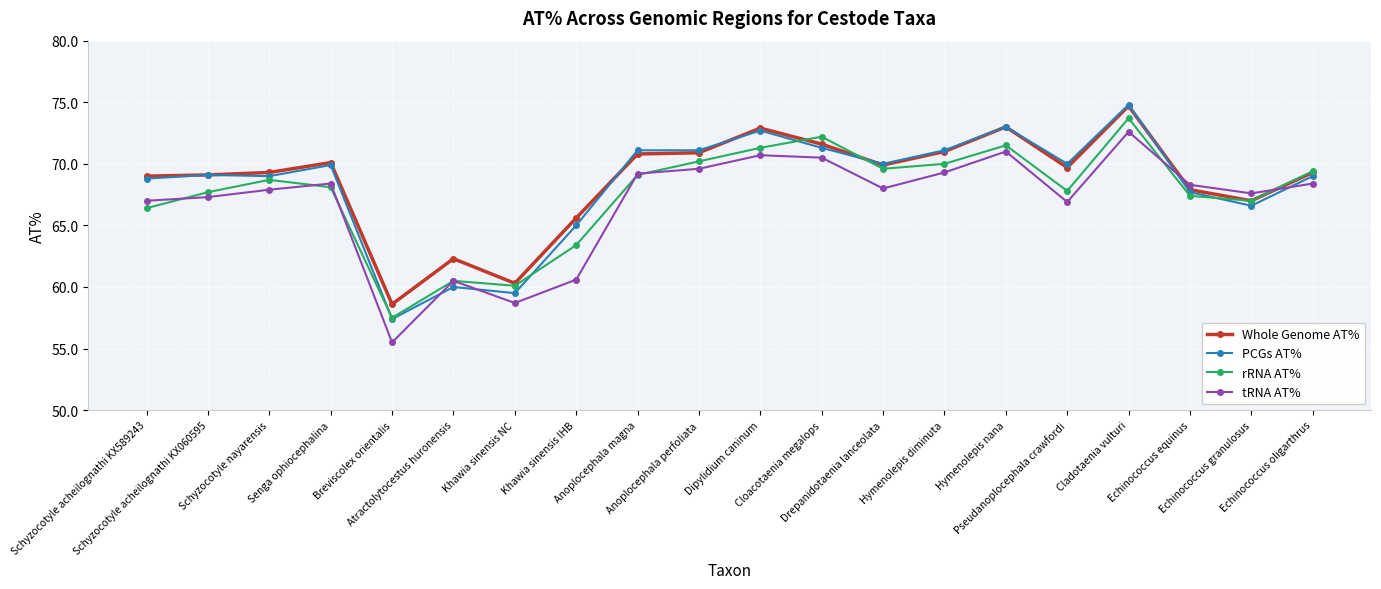

True or false: PCGs AT% has a value of 69.1 at Schyzocotyle acheilognathi KX060595.

True